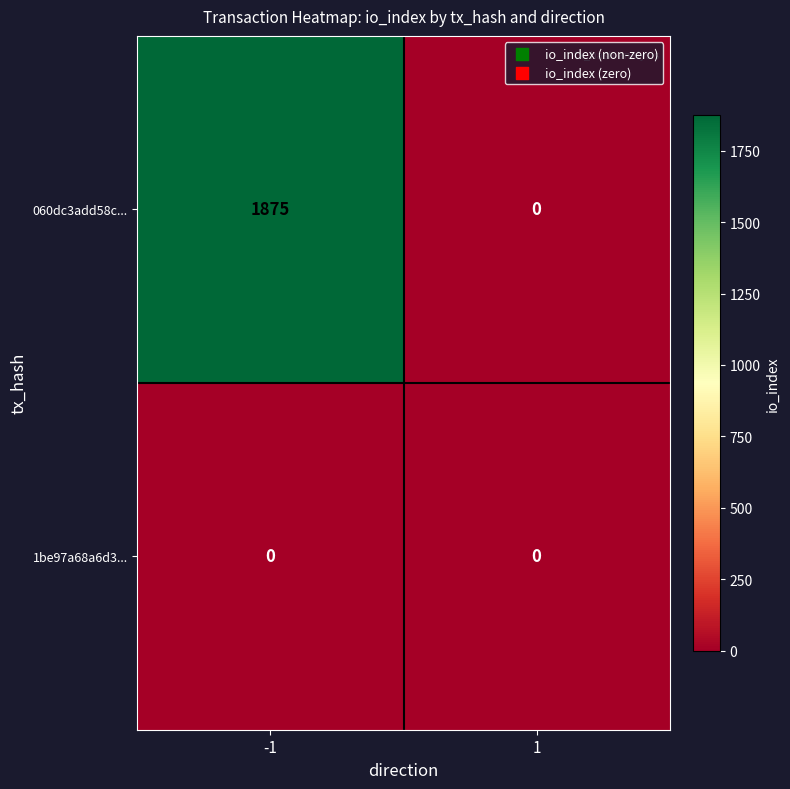

Rank the series by their maximum value, from highest to lowest.

060dc3add58c..., 1be97a68a6d3...